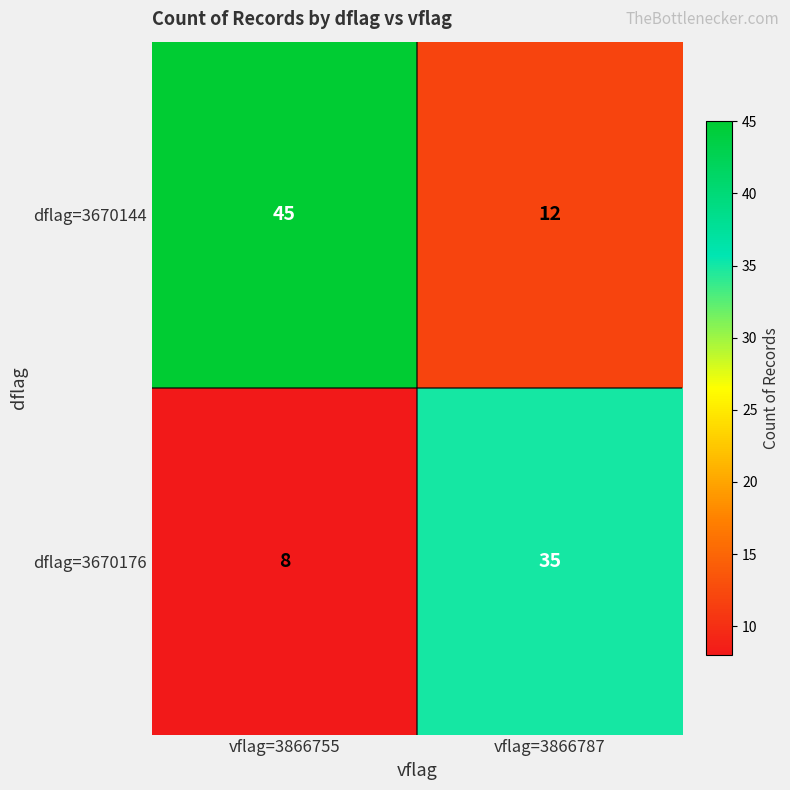

What is the total value across all series at vflag=3866787?

47